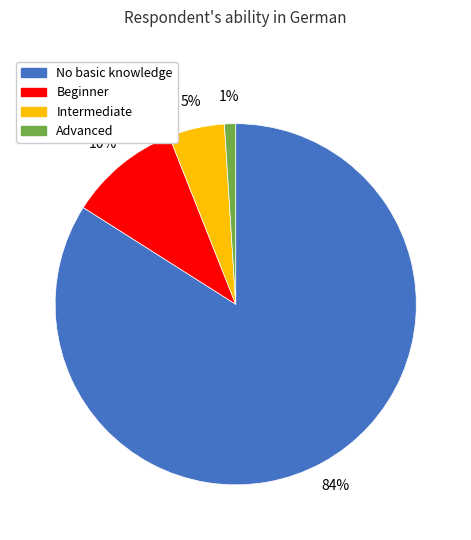

Is the sum of No basic knowledge and Intermediate greater than half?

Yes